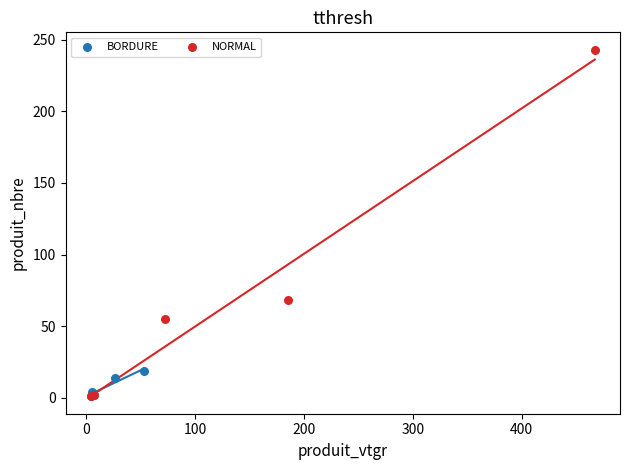

Which series reaches the maximum Y coordinate?

NORMAL